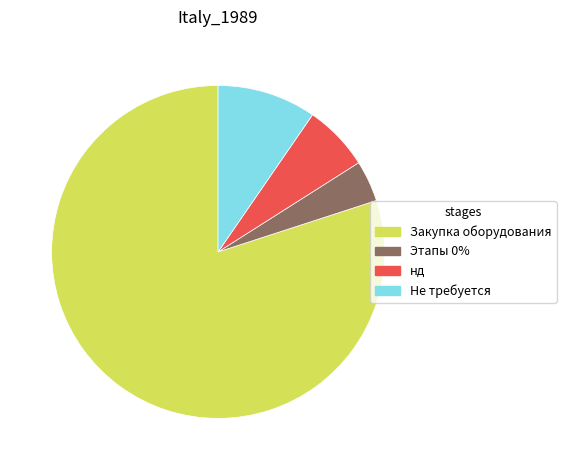

True or false: Закупка оборудования accounts for 80% of the total.

True